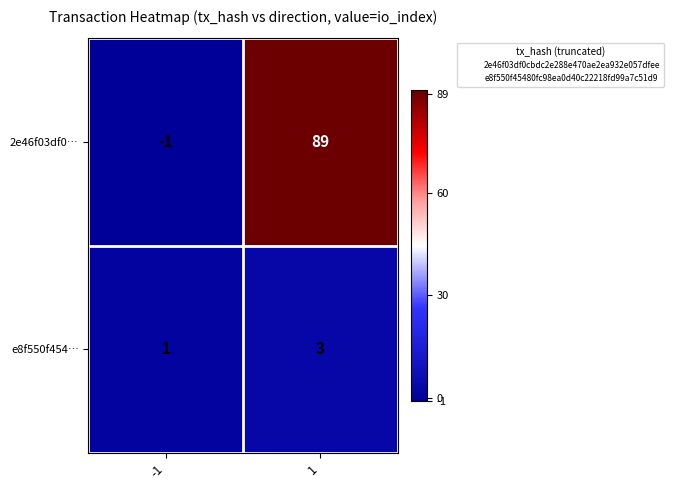

What is the total value across all series at 1?

92